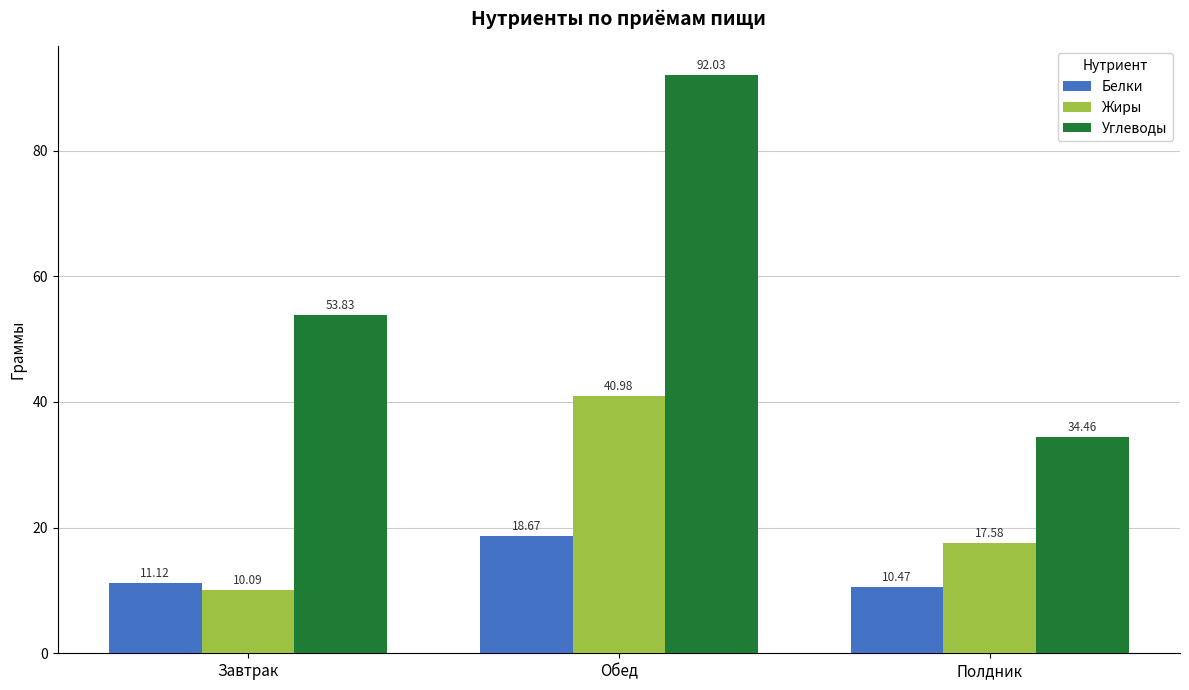

What is the spread (max minus min) of values at Полдник?

24.0